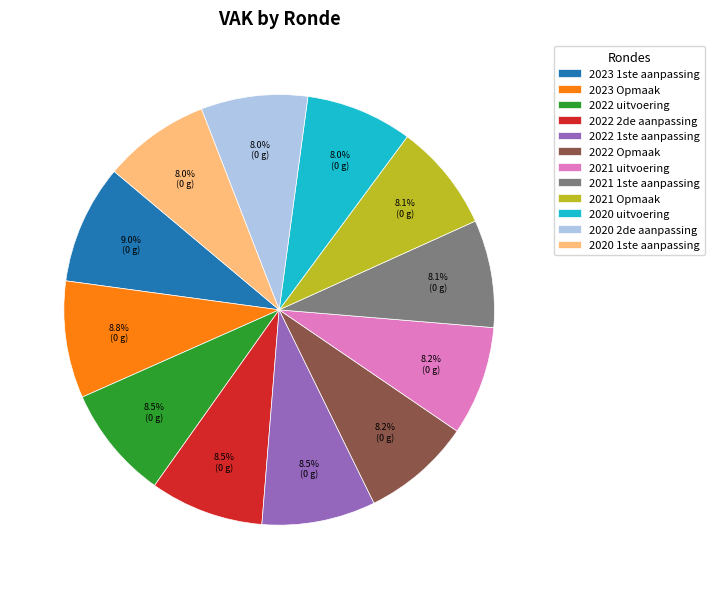

What is the total percentage of 2021 uitvoering and 2020 uitvoering?

16.2%